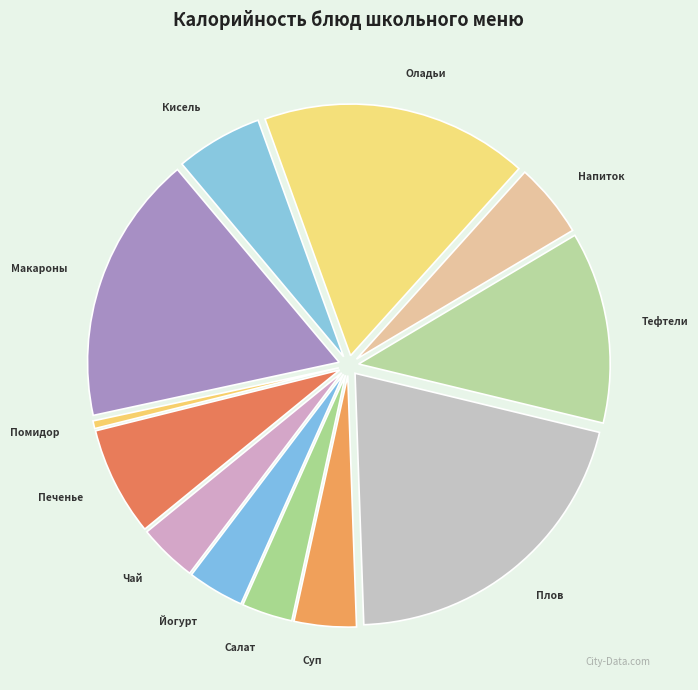

Combined, do Макароны and Суп account for over 50%?

No